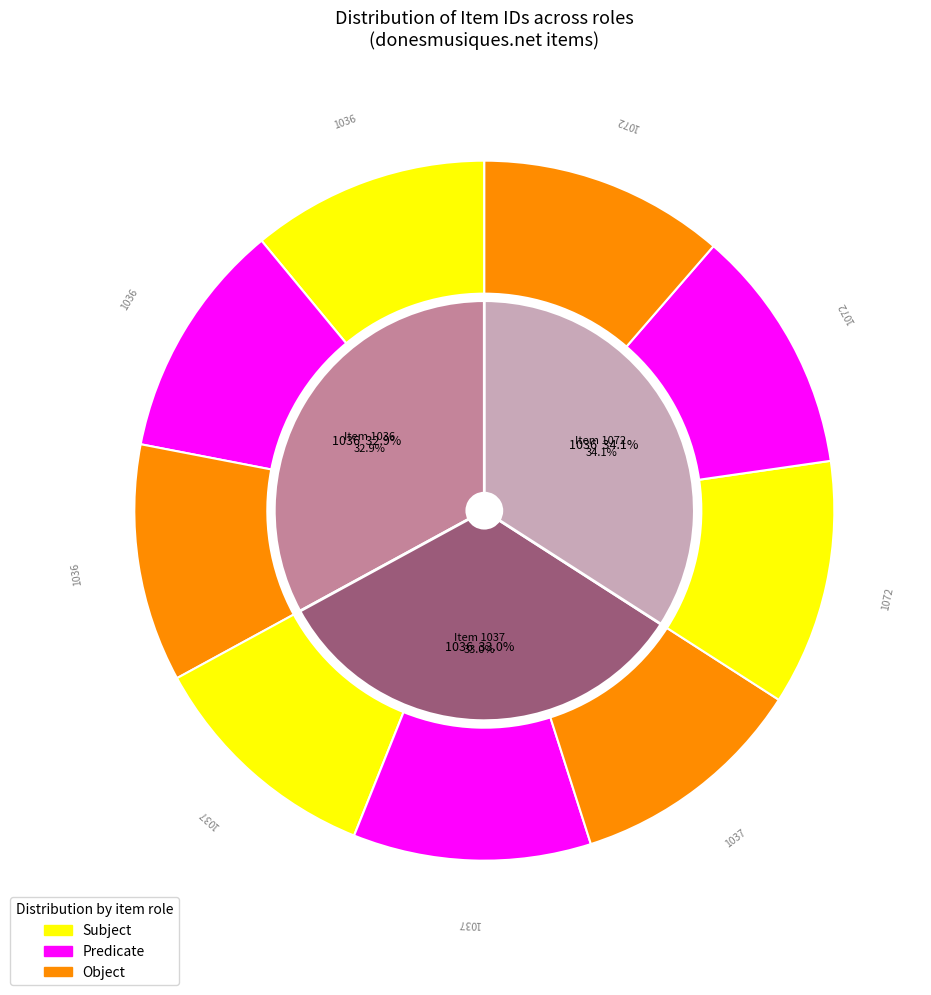

To the nearest percent, what percentage of the pie is Item 1036?

33%